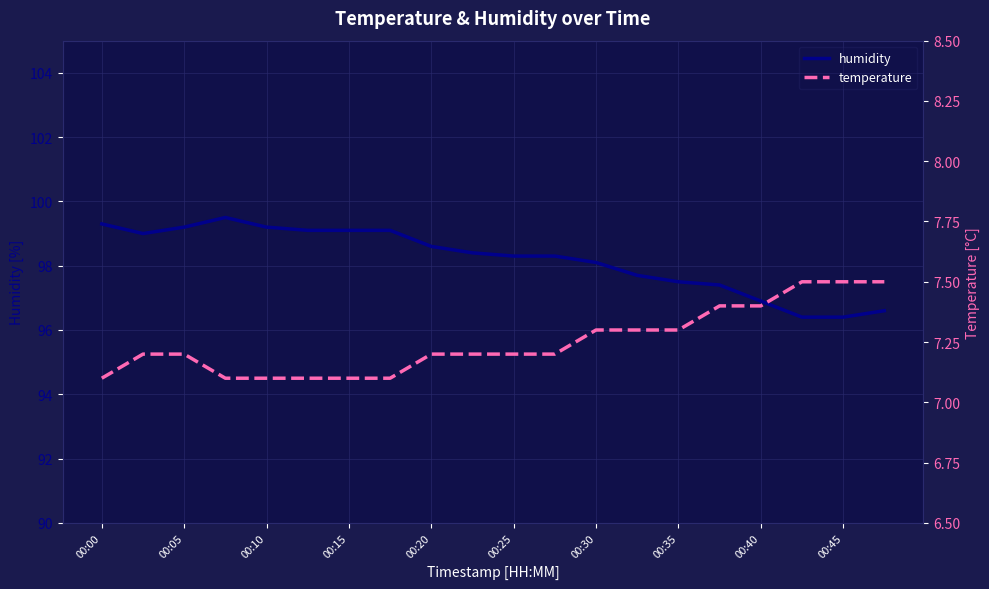

What are all the series names shown in the legend?

humidity, temperature